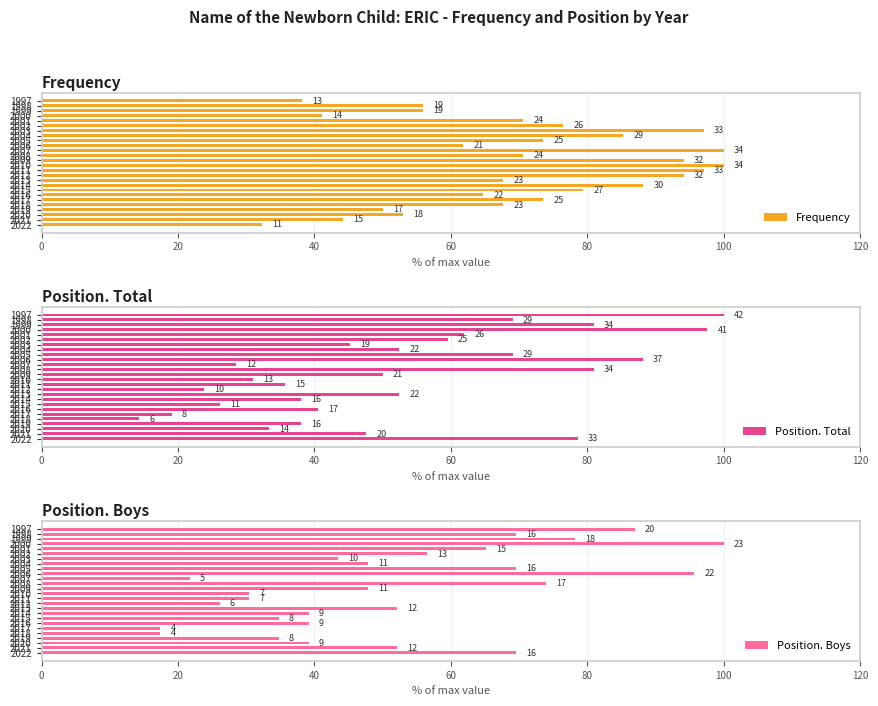

What is the label of the 7th bar from the right?

19